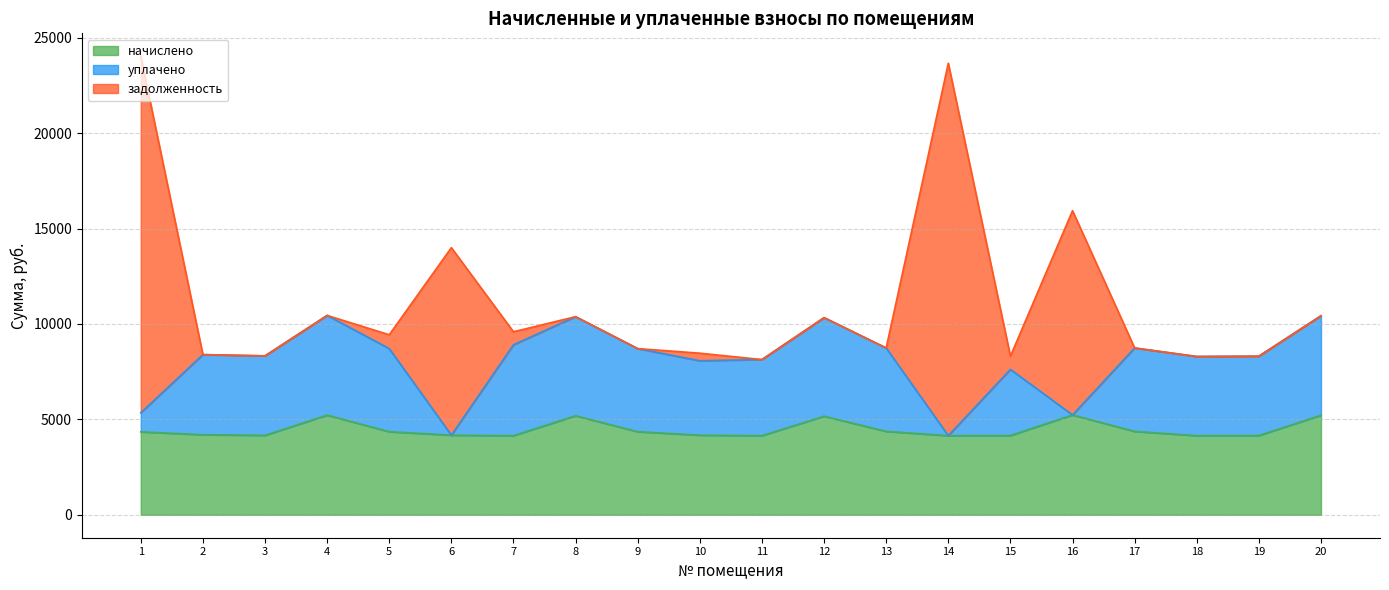

True or false: задолженность and начислено intersect in this chart.

True